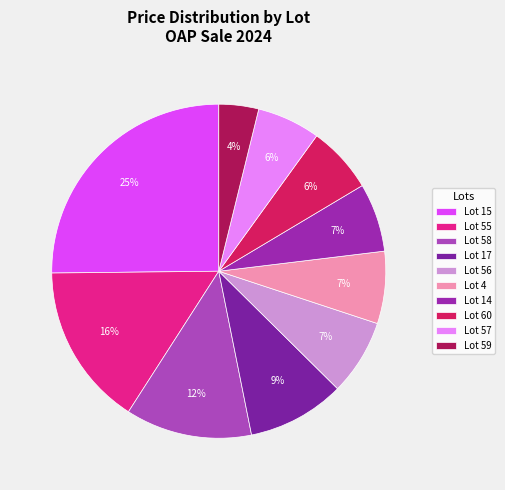

To the nearest percent, what portion does Lot 58 represent?

12%